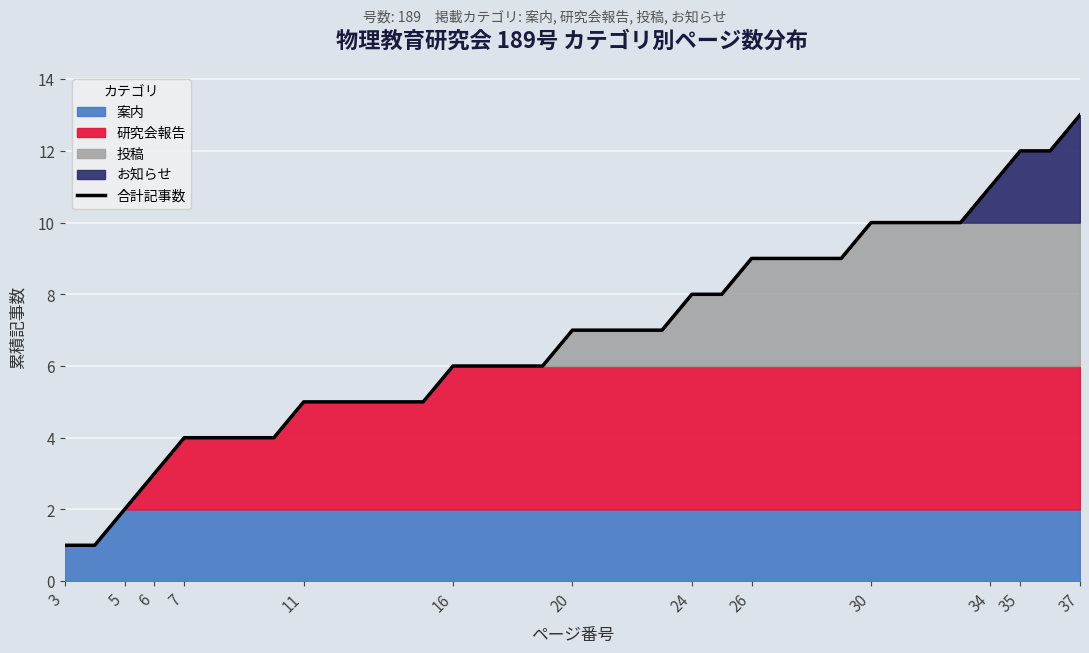

True or false: 合計記事数 has a value of 7 at 7.

False